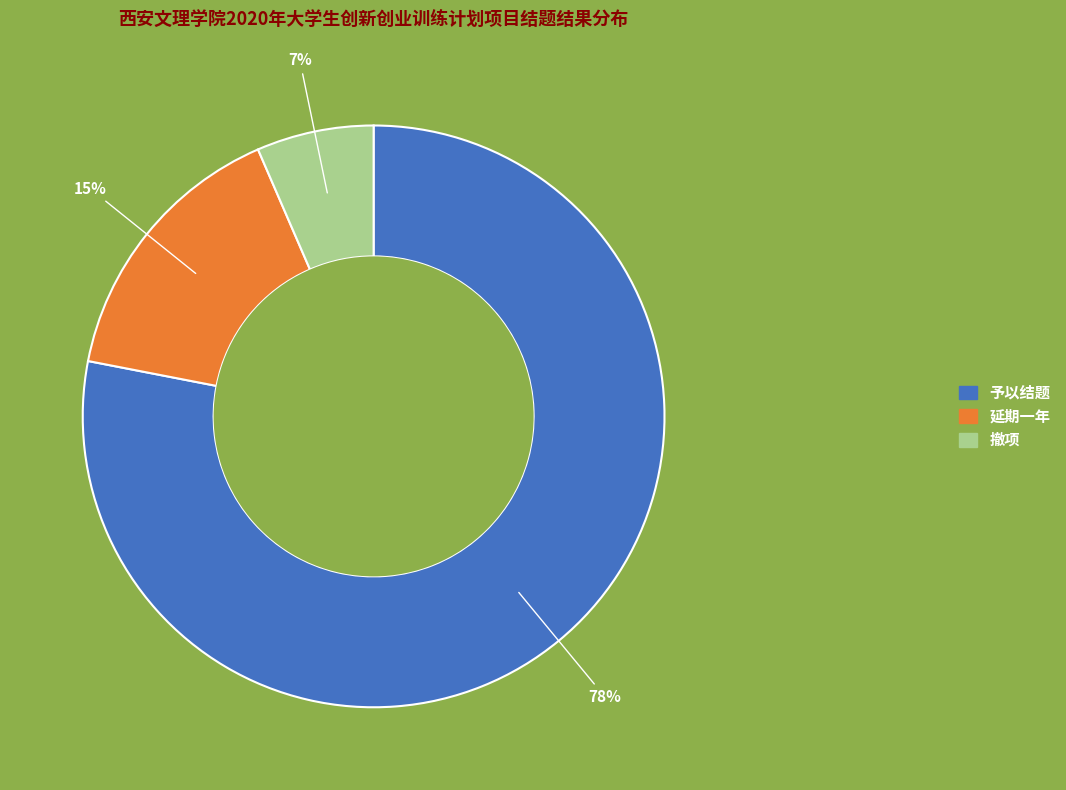

To the nearest percent, what is the combined percentage of 予以结题 and 延期一年?

93%